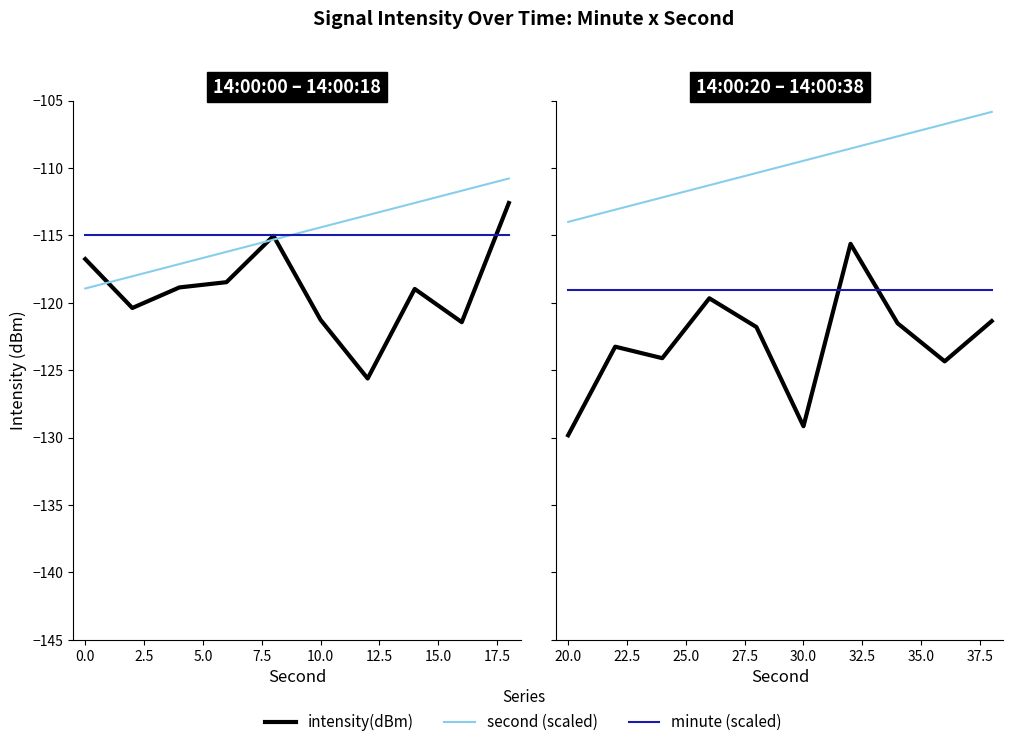

What is the value of the second (scaled) point at the 3rd from the left?

-112.2